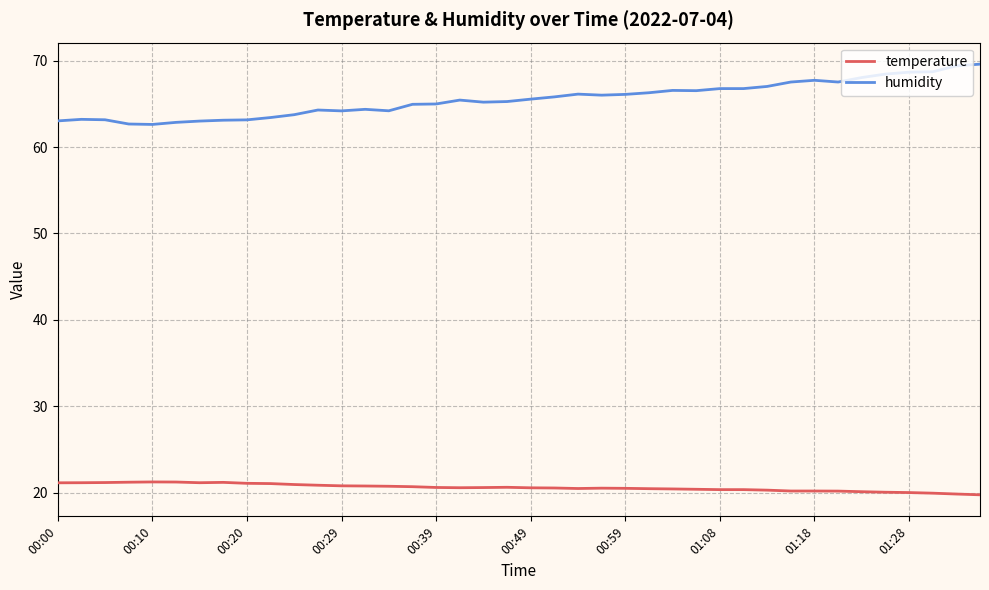

True or false: humidity and temperature cross at least once.

False